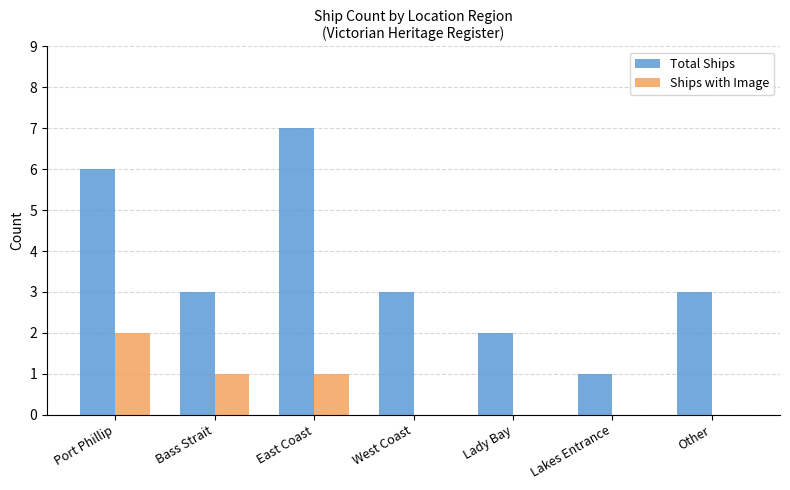

Is the value of Ships with Image at Bass Strait greater than the value of Total Ships at Port Phillip?

No